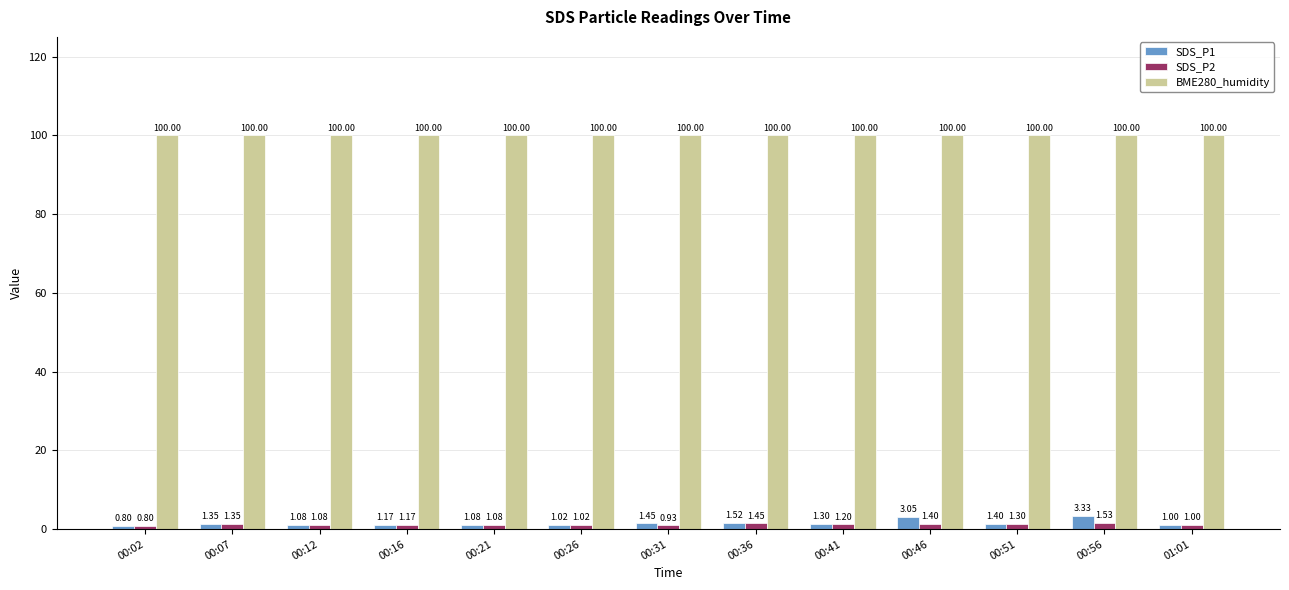

What is the minimum value for SDS_P1?

0.8